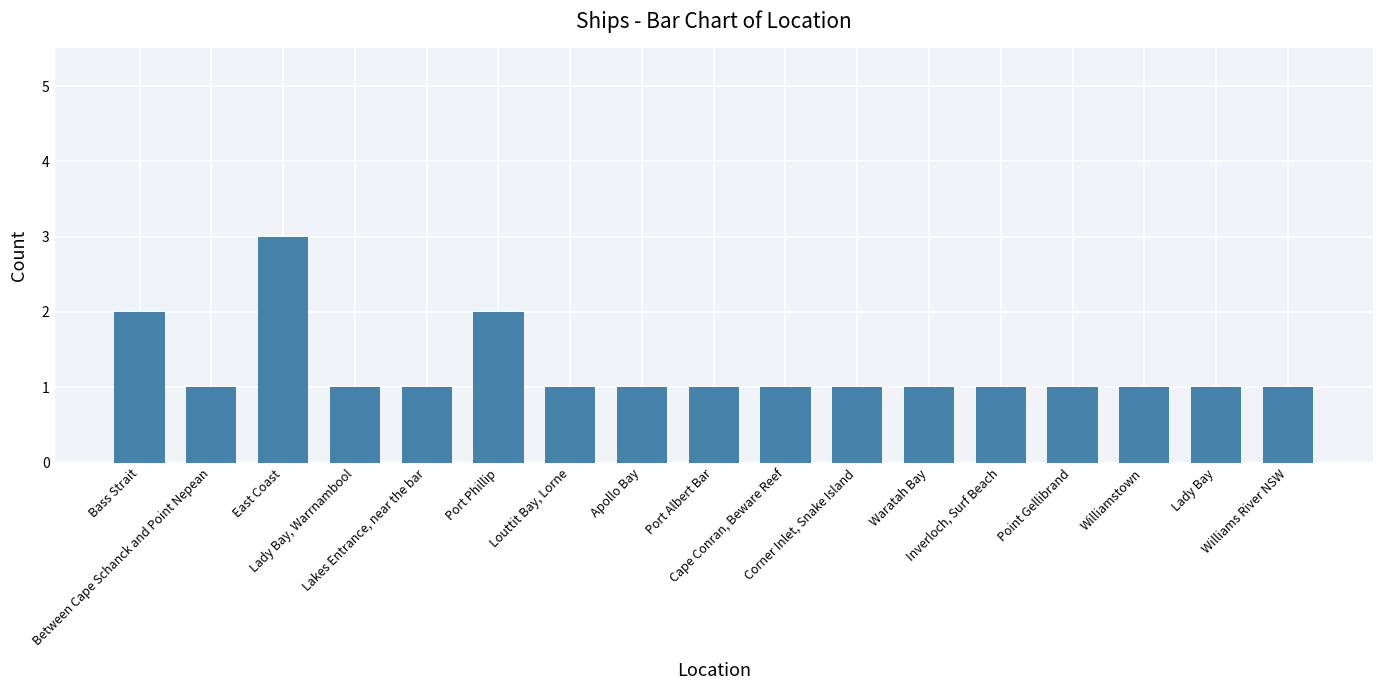

The chart shows a value of 1 at Williamstown. True or false?

True